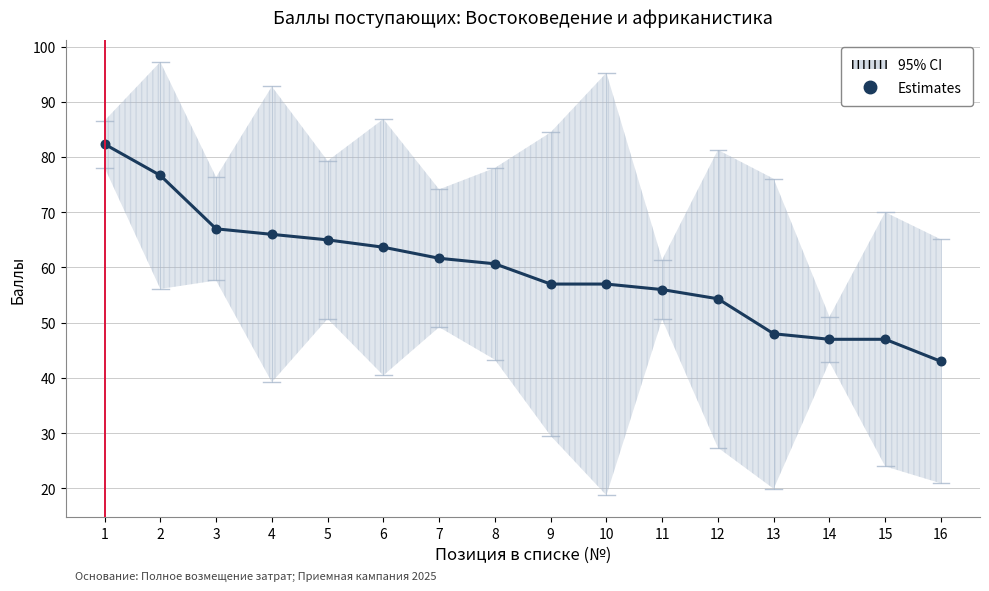

What is the range of Y values (max minus min)?

39.3